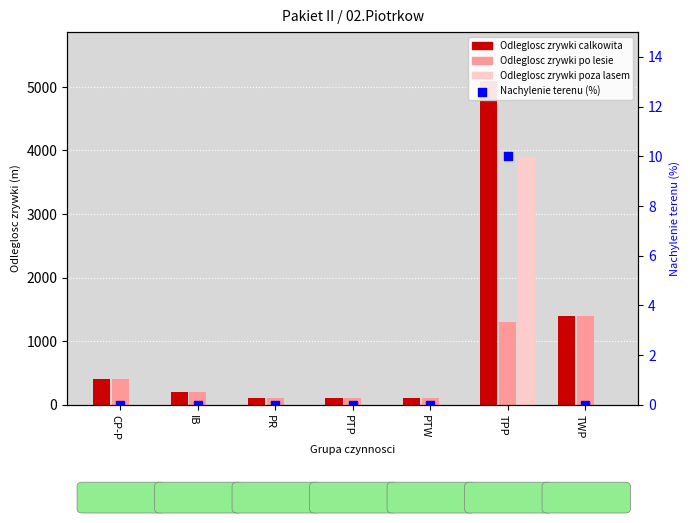

Which series reaches the maximum Y coordinate?

Odleglosc zrywki calkowita